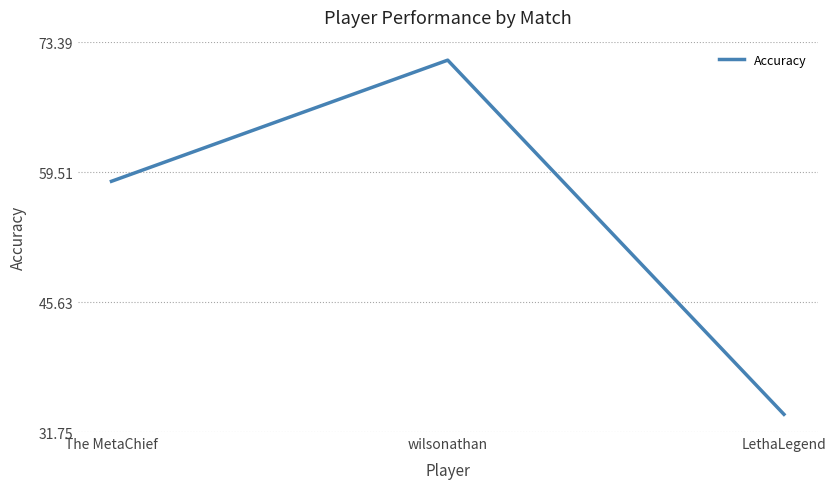

What is the difference between the maximum and minimum values?

37.9